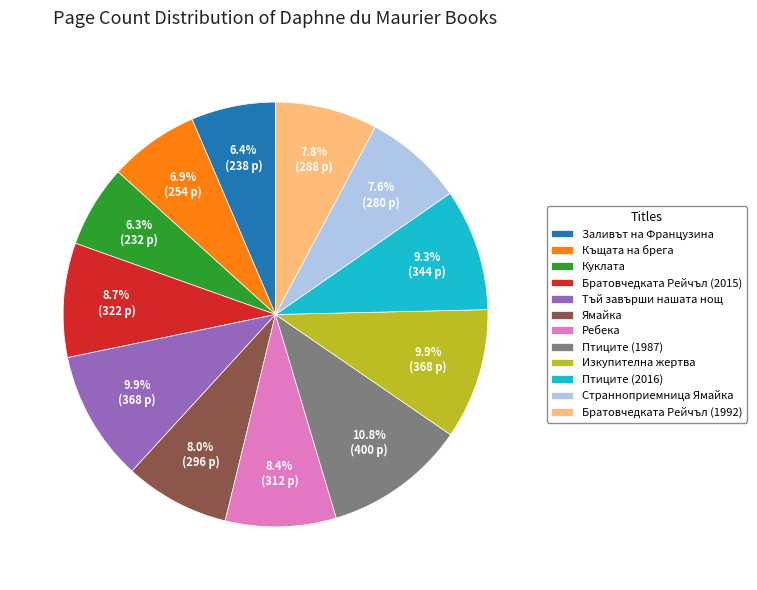

Does Братовчедката Рейчъл (1992) represent more than half of the total?

No